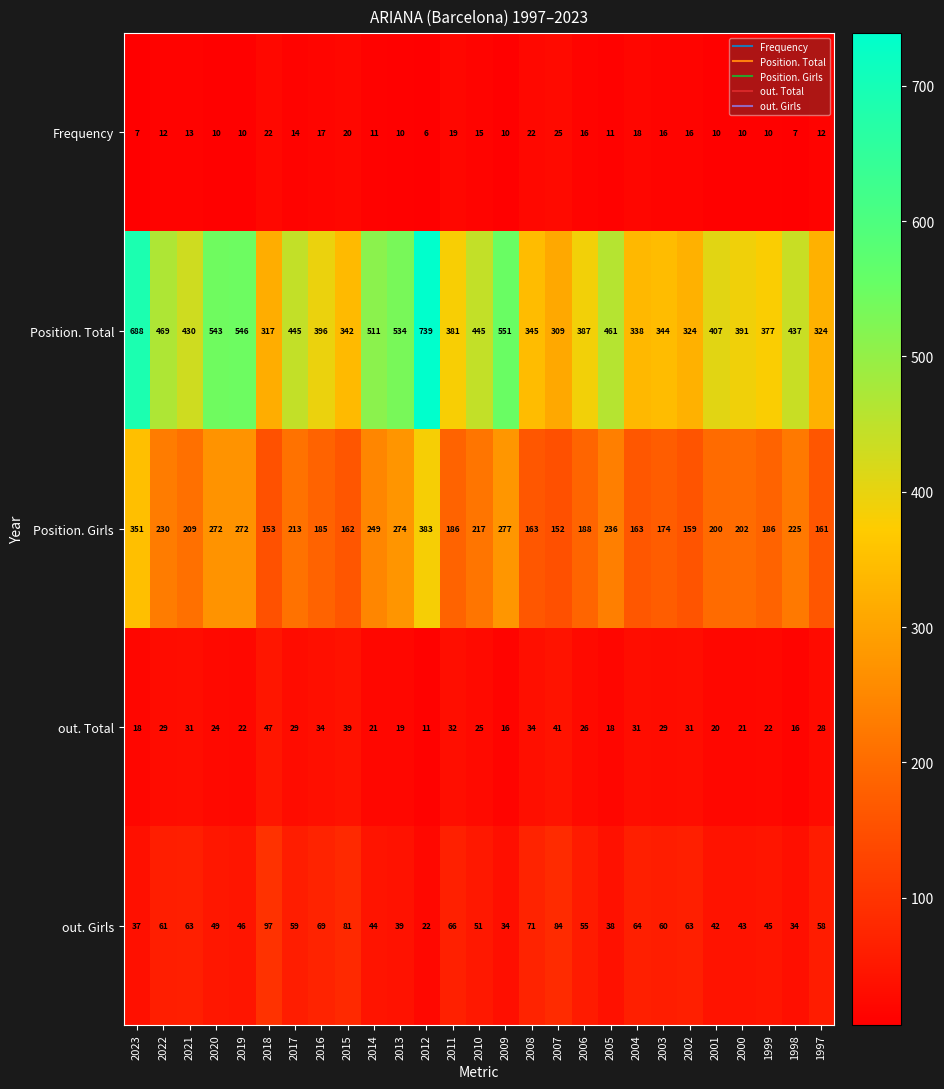

List the series in order of their peak value, highest first.

Position. Total, Position. Girls, out. Girls, out. Total, Frequency